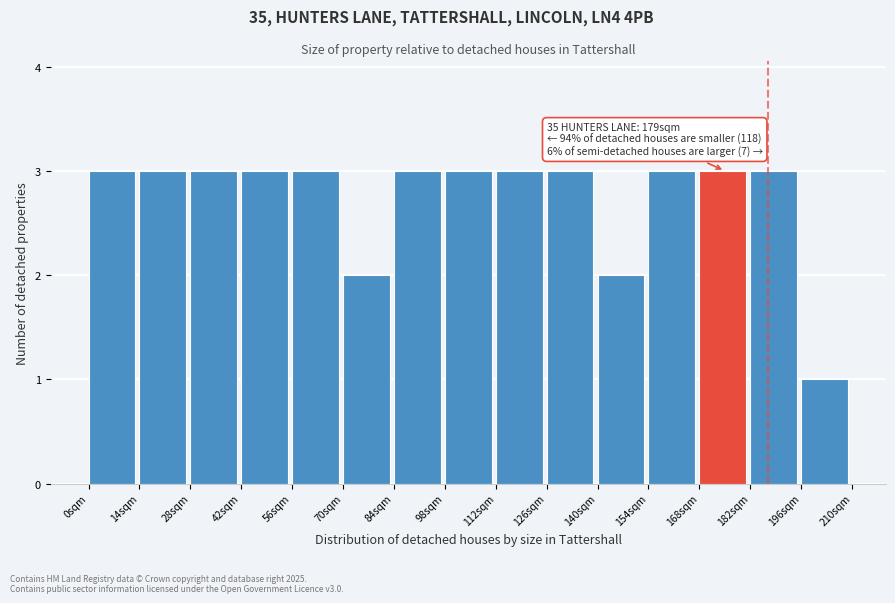

Reading left to right, extract all data points from this chart.

0sqm=3	14sqm=3	28sqm=3	42sqm=3	56sqm=3	70sqm=2	84sqm=3	98sqm=3	112sqm=3	126sqm=3	140sqm=2	154sqm=3	168sqm=3	182sqm=3	196sqm=1